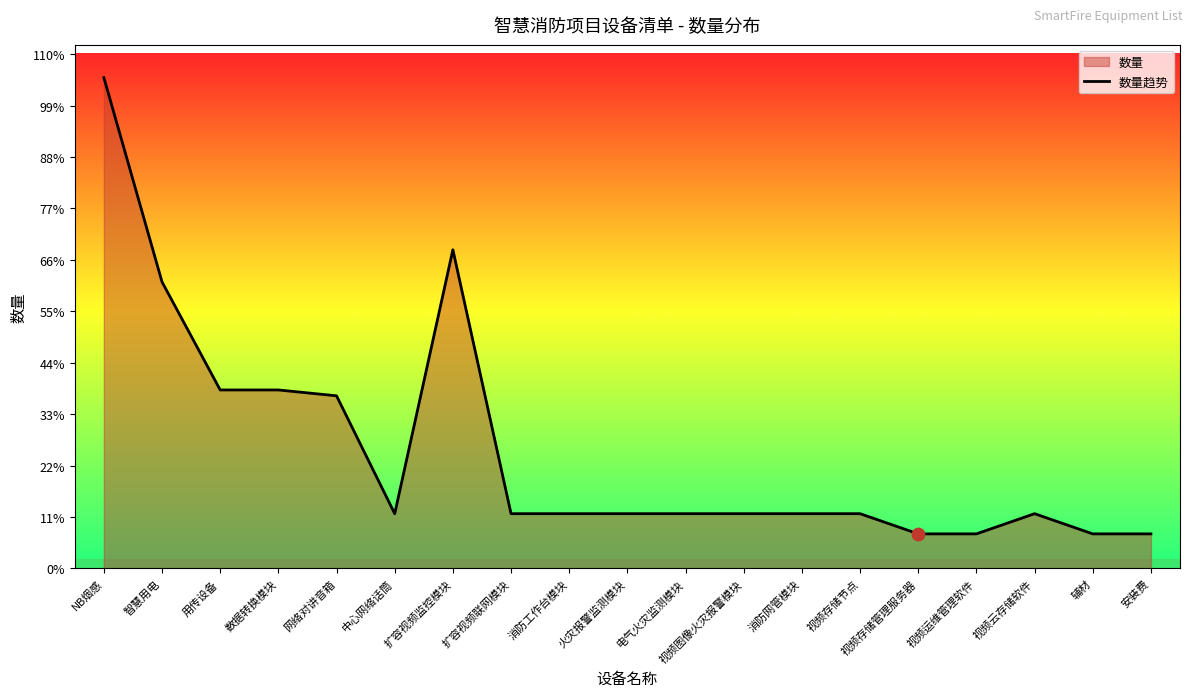

Which has a higher value, 辅材 or 安装费?

辅材